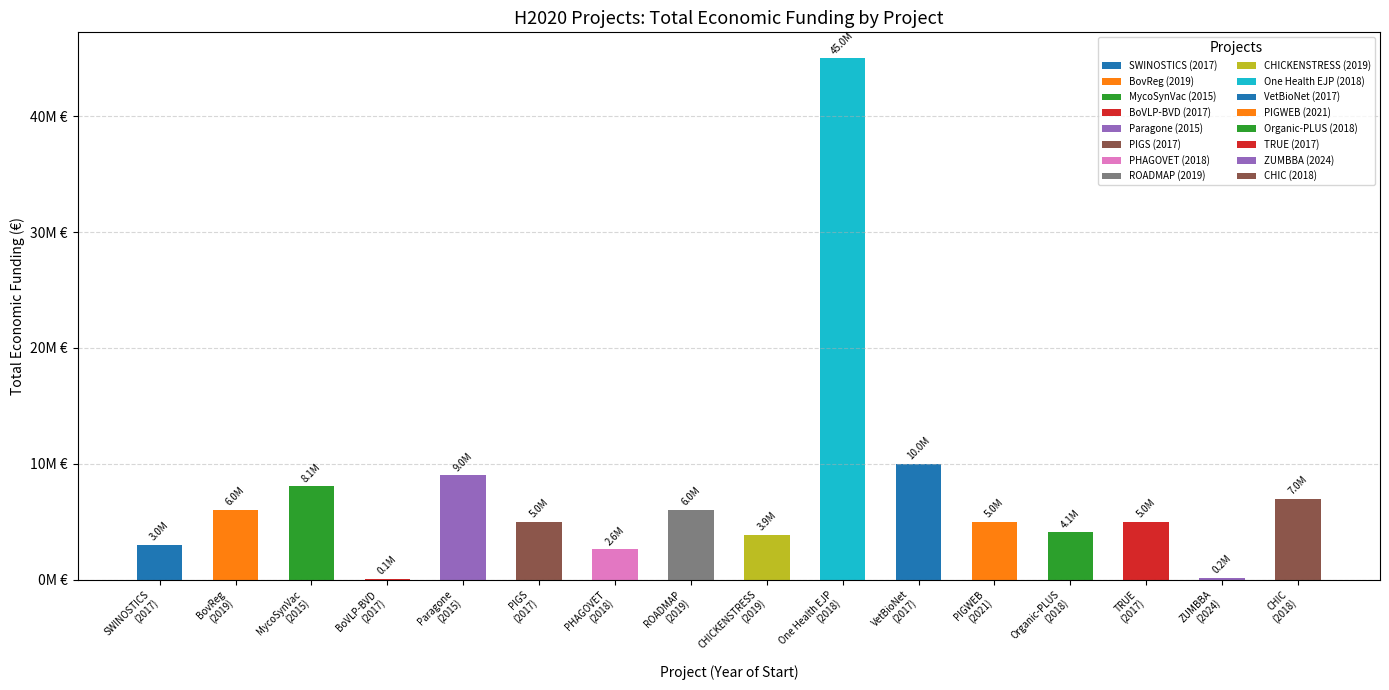

What is the average value?

7490297